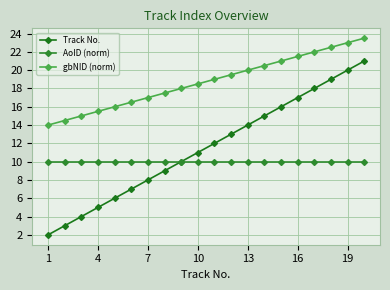

What is the difference between the second highest and second lowest values in the gbNID (norm) series?

8.5